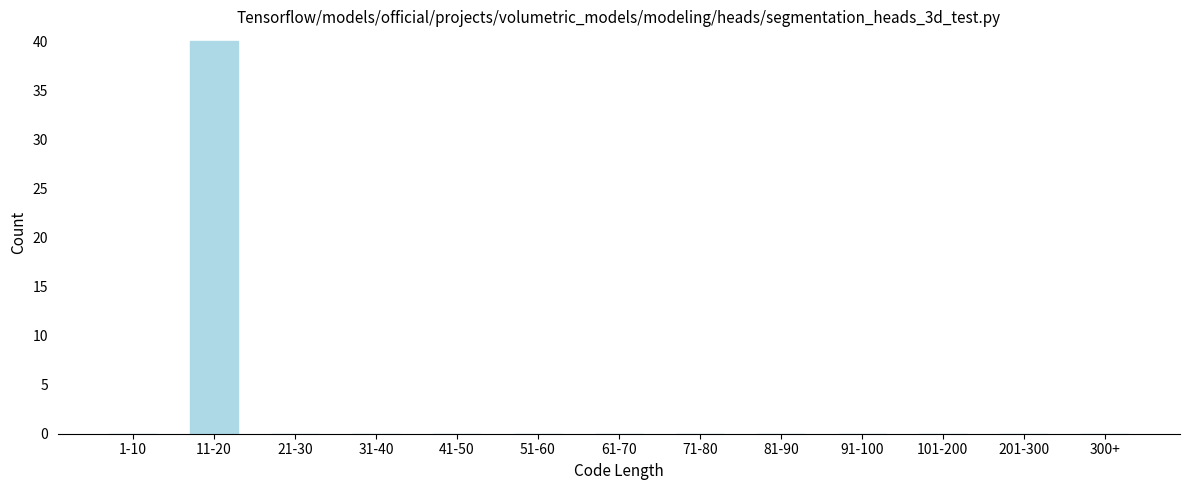

Reading right to left, extract all data points from this chart.

300+=0	201-300=0	101-200=0	91-100=0	81-90=0	71-80=0	61-70=0	51-60=0	41-50=0	31-40=0	21-30=0	11-20=40	1-10=0